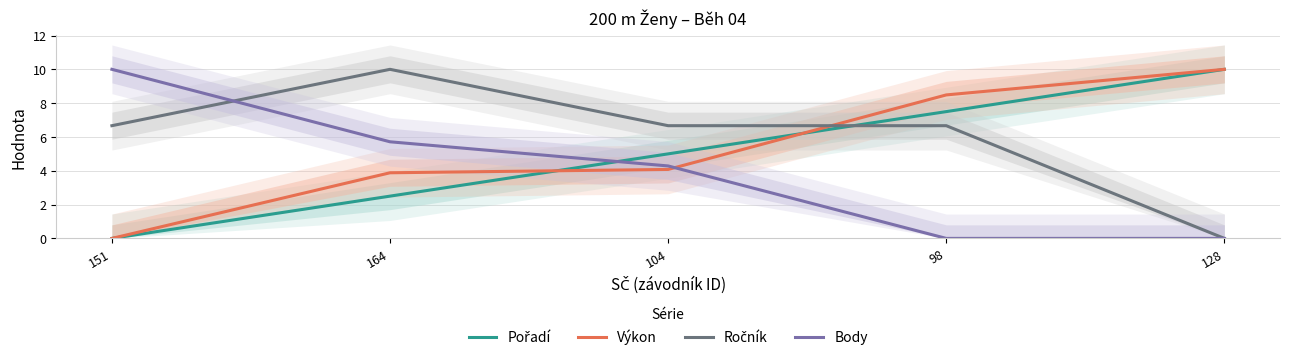

What is the sum of the Pořadí values at 104 and 164?

7.5